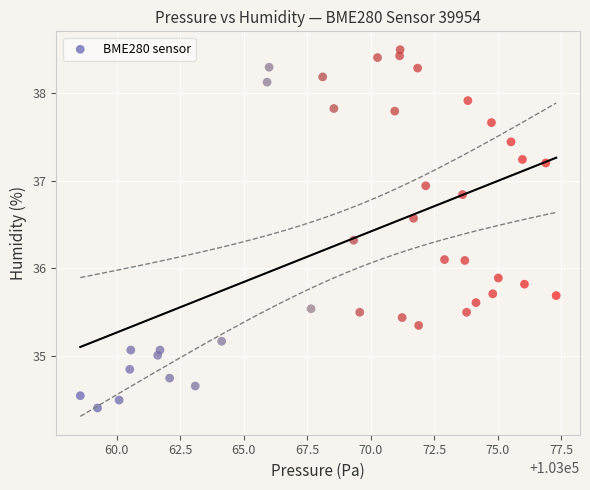

What is the range of Y values (max minus min)?

4.1